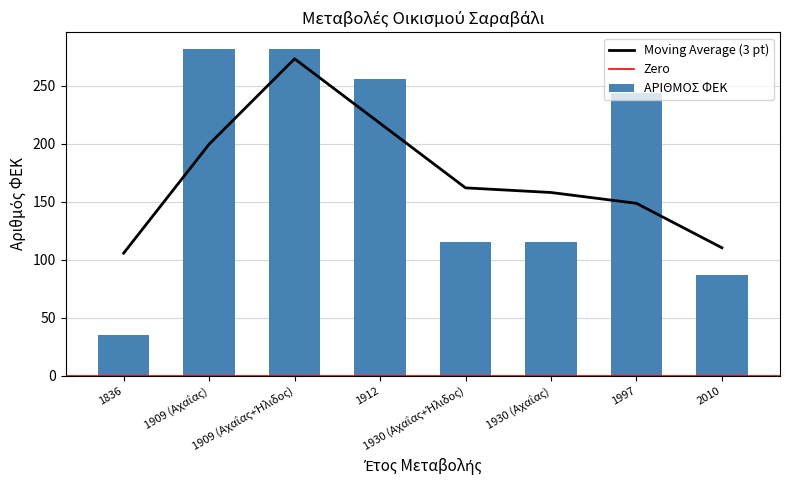

What is the difference between the values at 1836 and 1909 (Αχαΐας)?

247